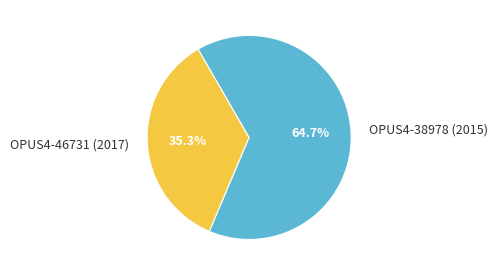

Rank the categories by value from lowest to highest.

OPUS4-46731 (2017), OPUS4-38978 (2015)